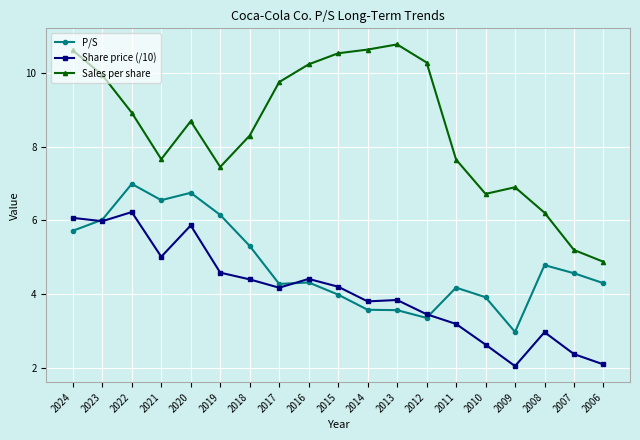

What is the spread (max minus min) of values at 2019?

2.9